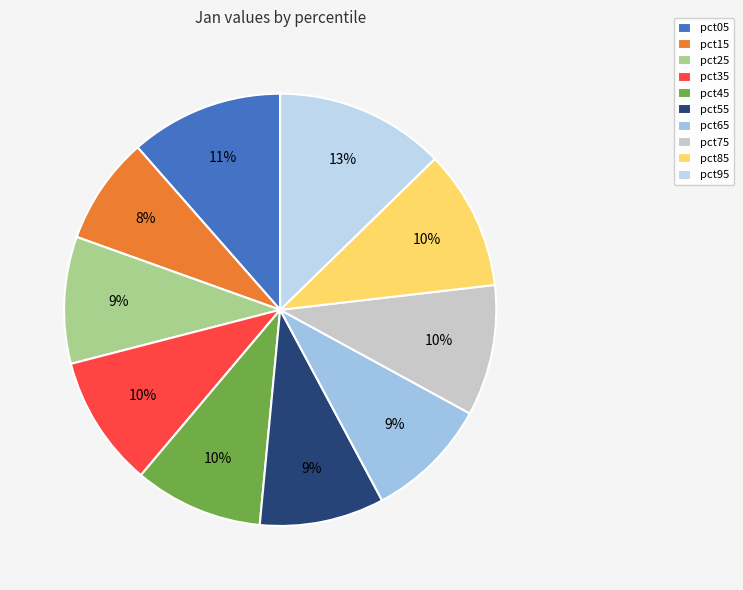

Which has a higher value, pct15 or pct65?

pct65